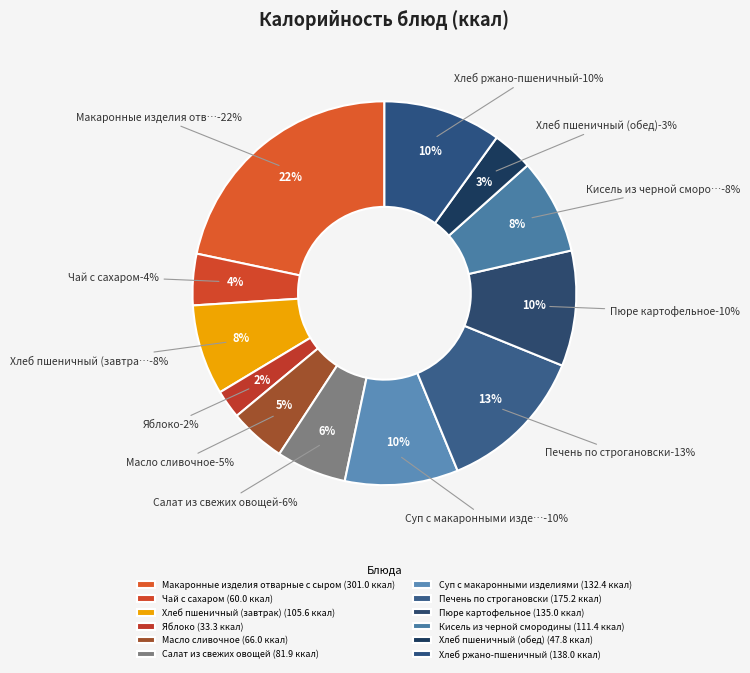

How many slices are in this pie chart?

12